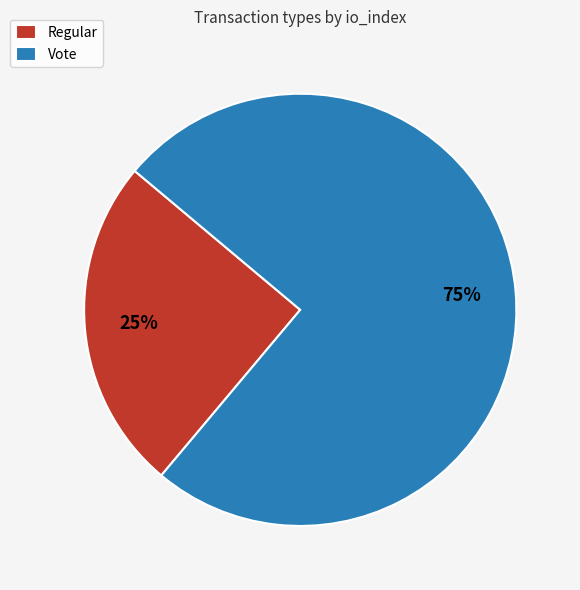

Rank the categories by value from highest to lowest.

Vote, Regular